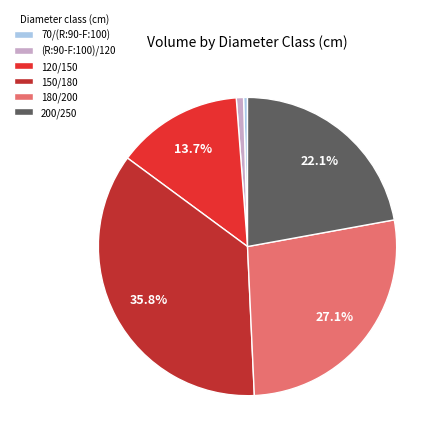

Rank the categories by value from lowest to highest.

70/(R:90-F:100), (R:90-F:100)/120, 120/150, 200/250, 180/200, 150/180